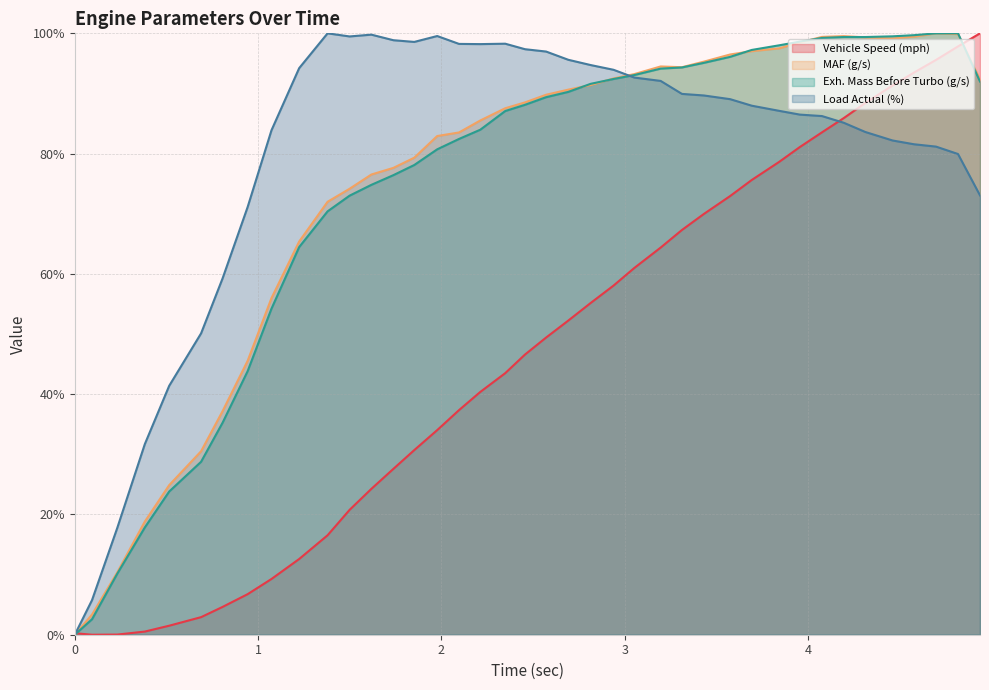

The Vehicle Speed (mph) series shows 95.6 at 4.698. True or false?

True